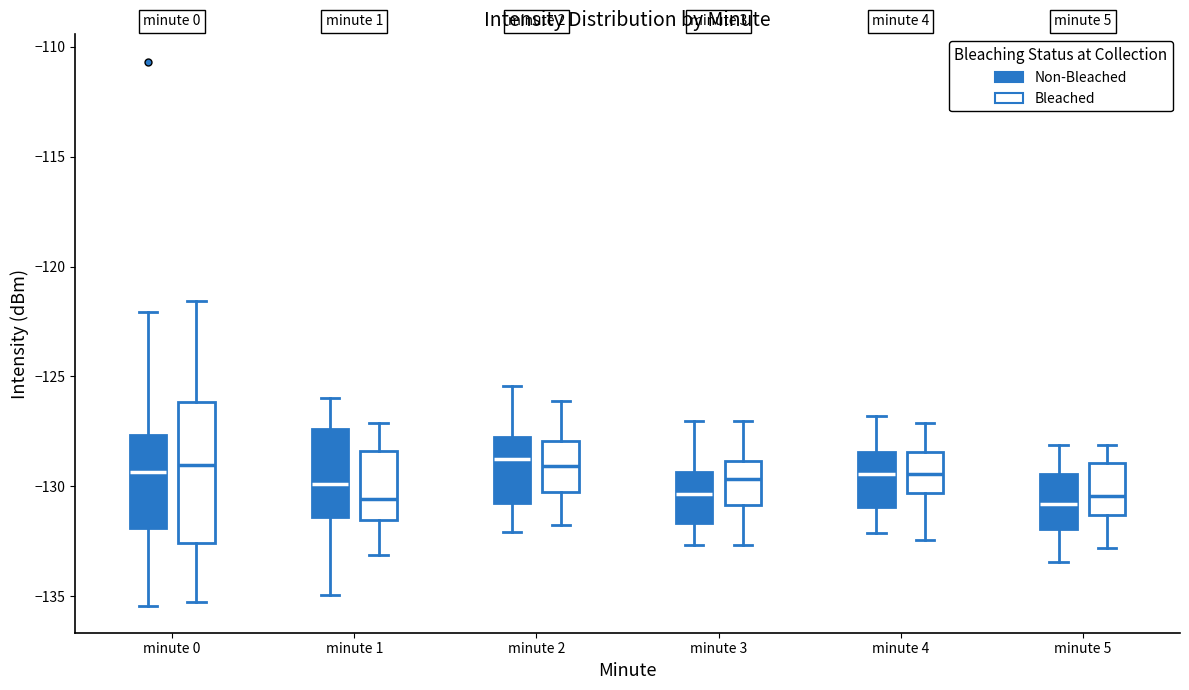

Which box is the tallest, from its lower edge to its upper edge?

minute 0 (Bleached)